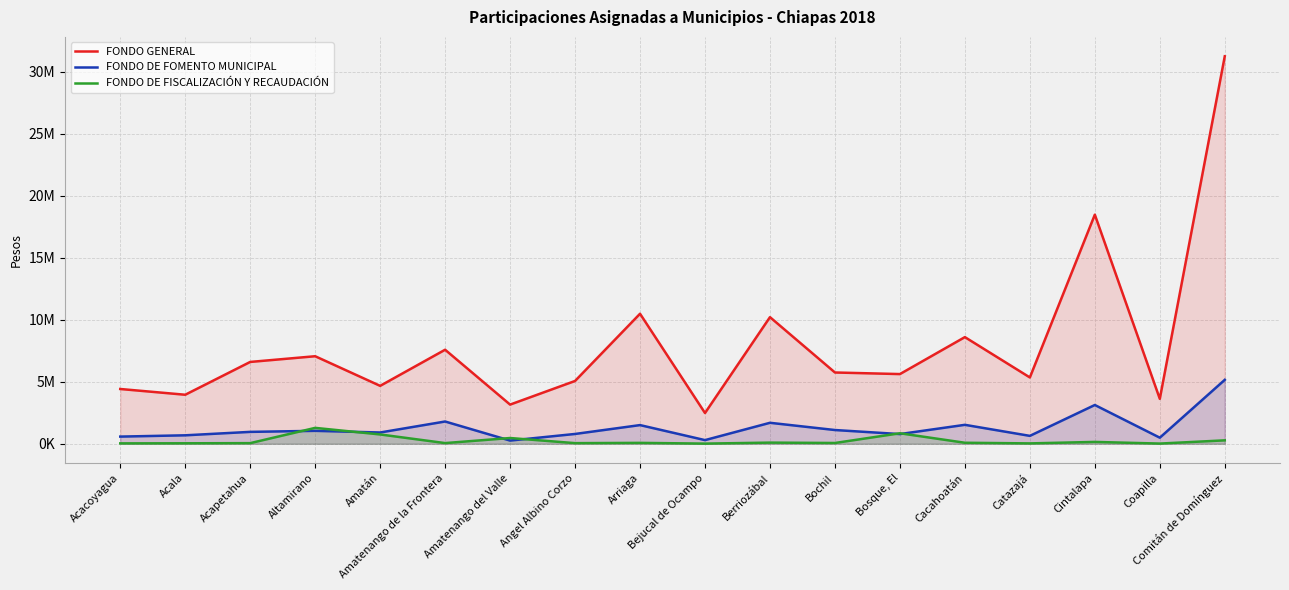

What is the difference between the maximum and minimum values in the FONDO DE FOMENTO MUNICIPAL series?

4894840